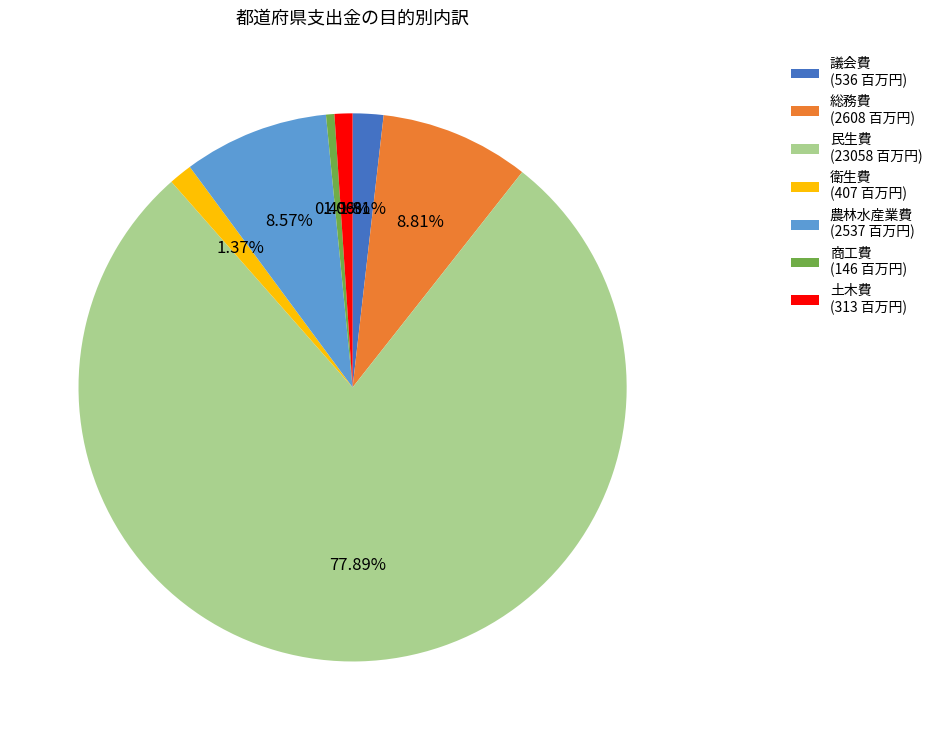

Does 農林水産業費 (2537 百万円) account for over 50% of the chart?

No